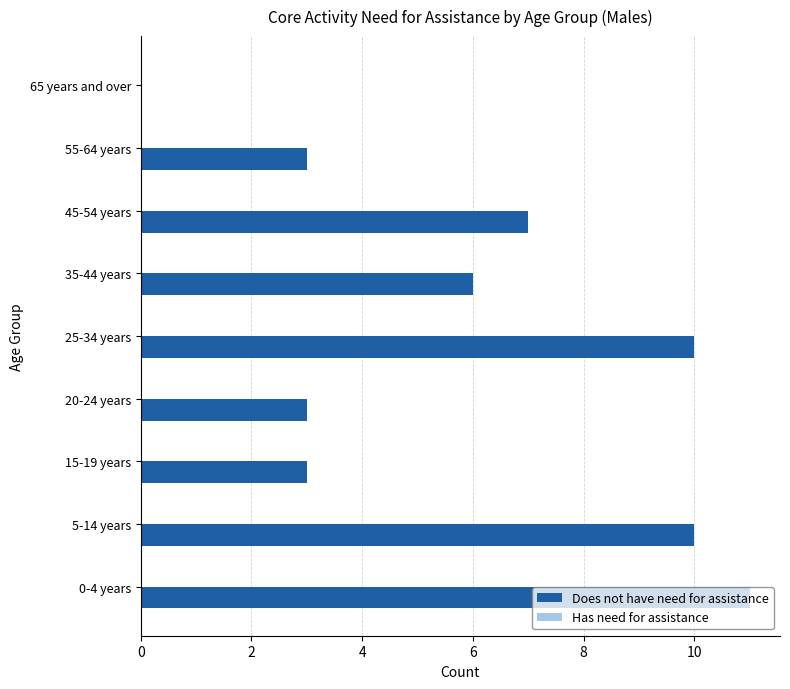

What is the sum of all values?

53